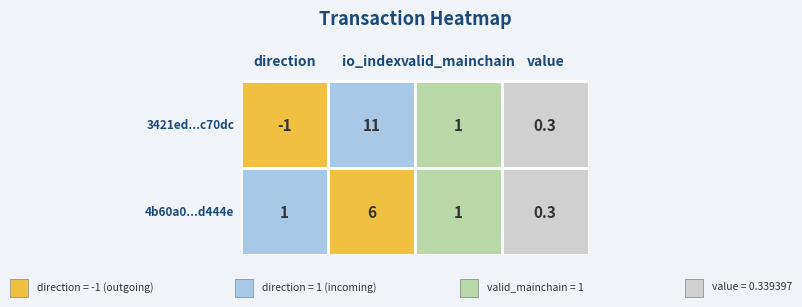

How many series are shown in this chart?

2